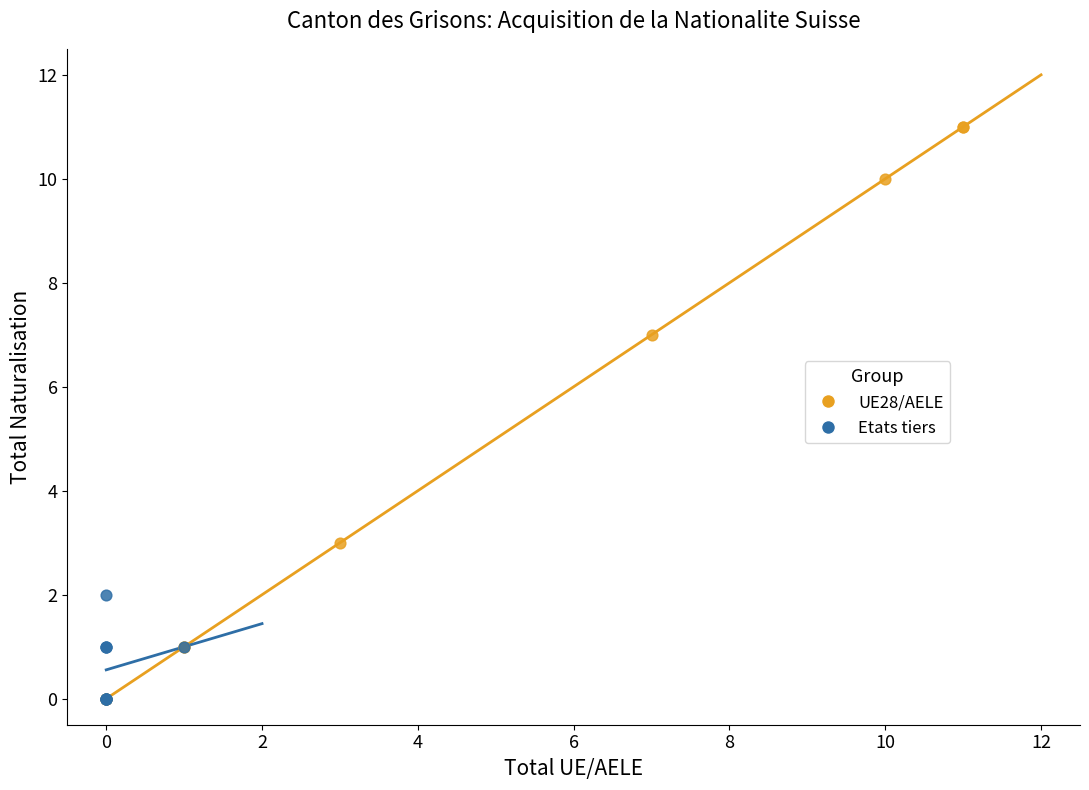

Which series contains the highest Y value?

UE28/AELE